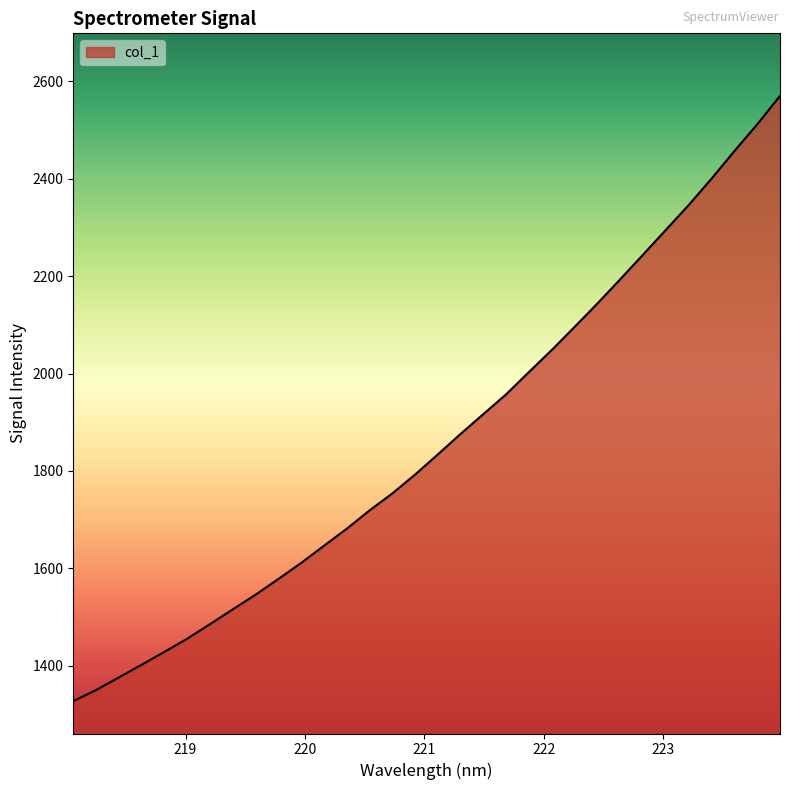

True or false: the data has more than 1 interior local peaks.

False